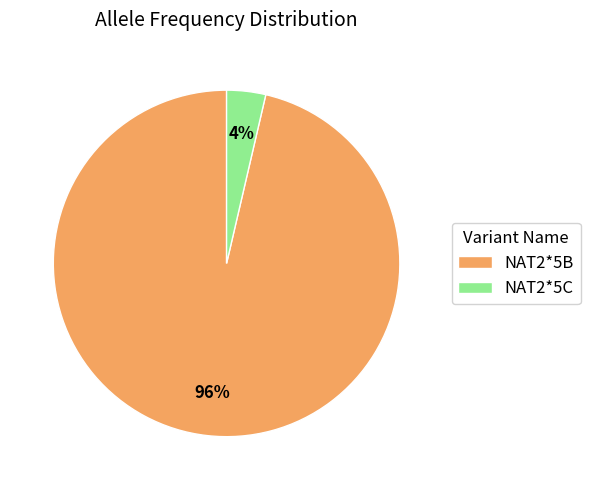

Between NAT2*5C and NAT2*5B, which is larger?

NAT2*5B